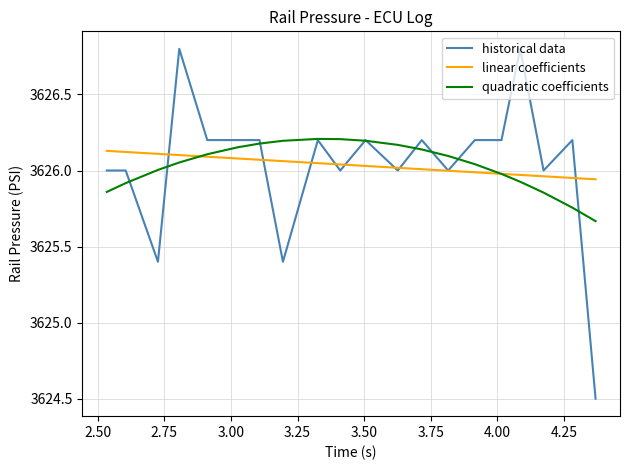

Which series ends up on top after the final intersection of quadratic coefficients and linear coefficients?

linear coefficients